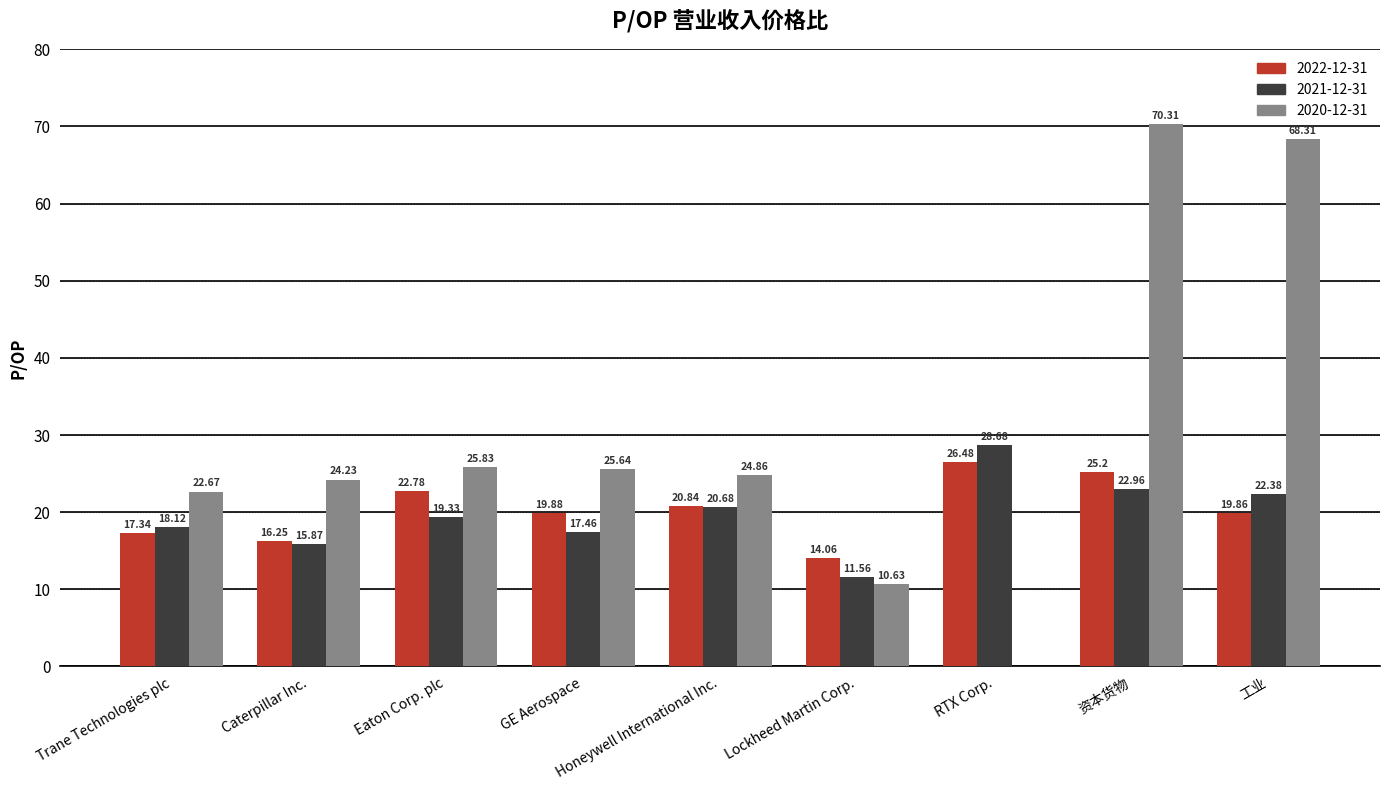

What is the sum of the 2022-12-31 values at RTX Corp. and Honeywell International Inc.?

47.3